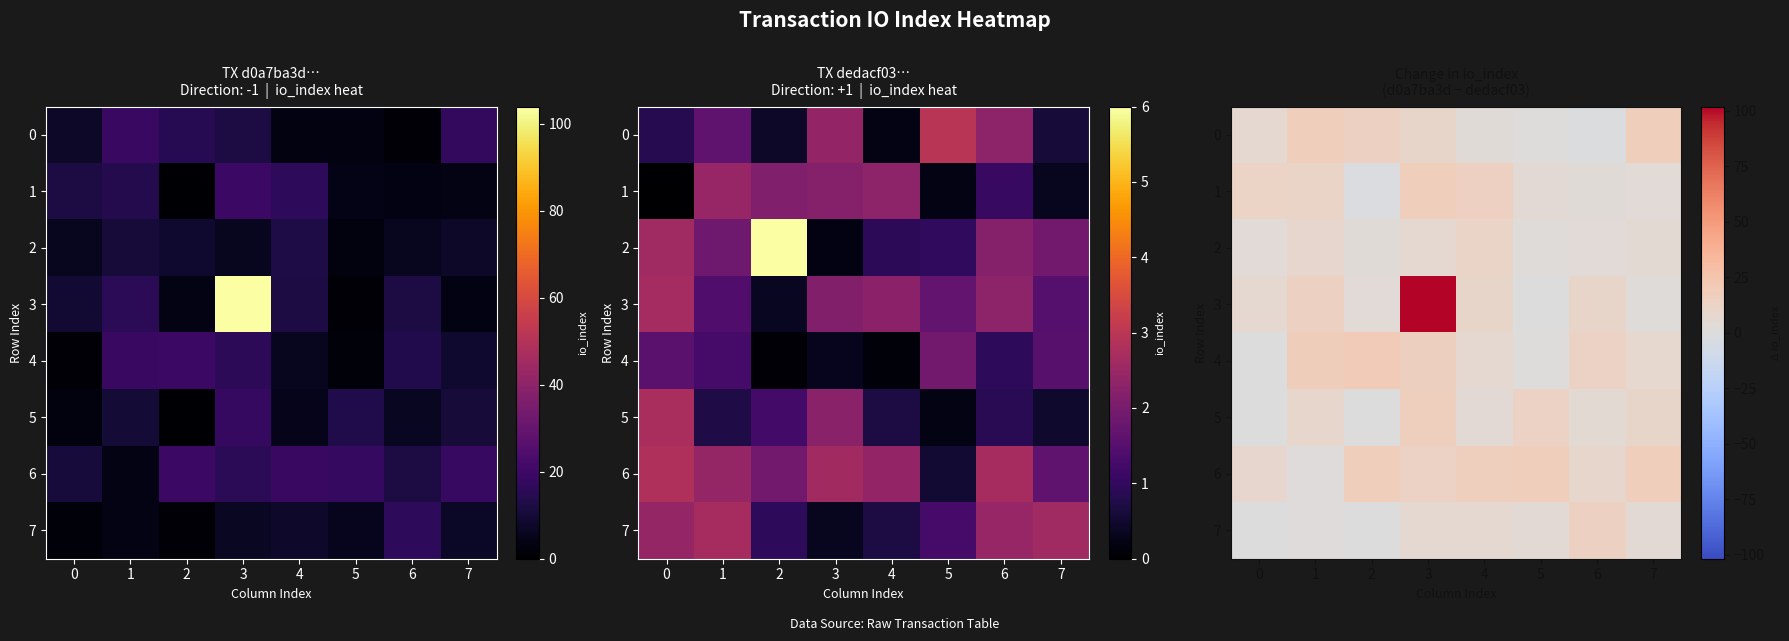

What is the sum of all 4 values?

78.6